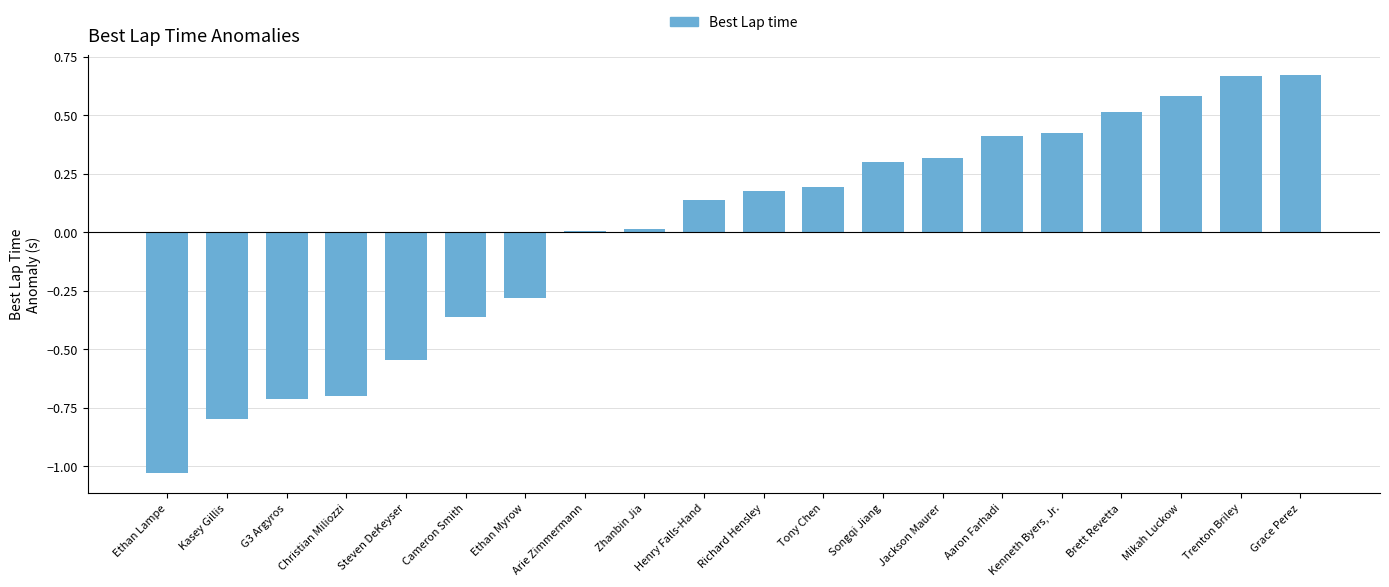

How many data points are above 0?

13